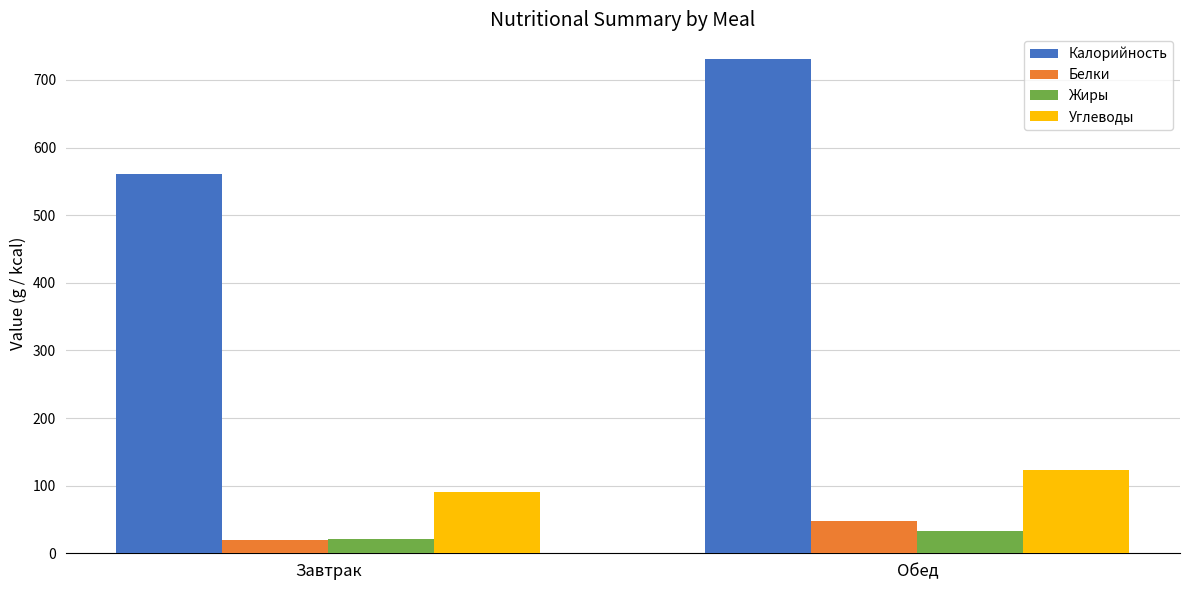

What is the label of the 2nd bar from the right?

Завтрак